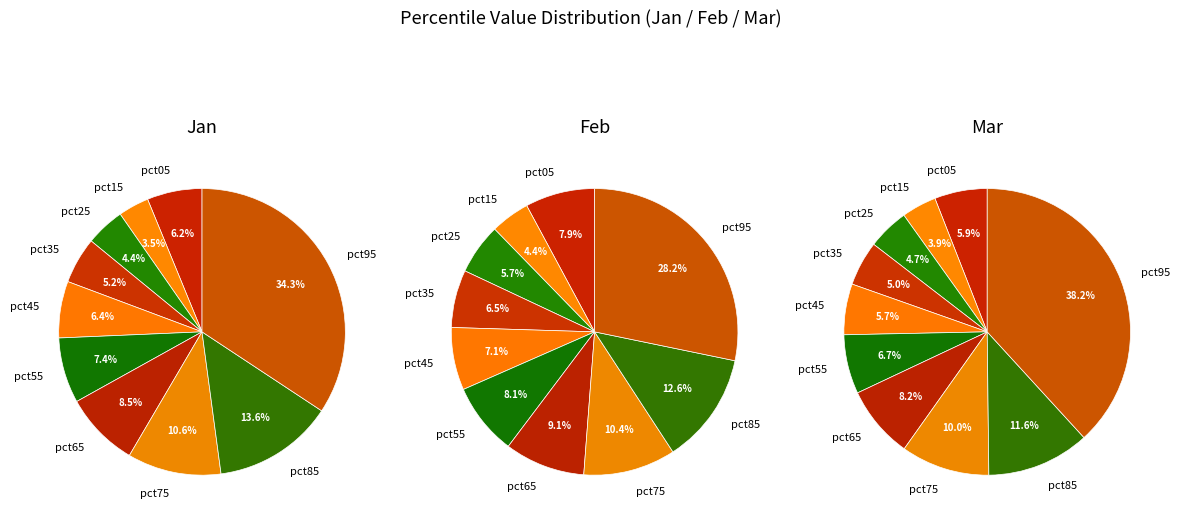

How many slices are in this pie chart?

10